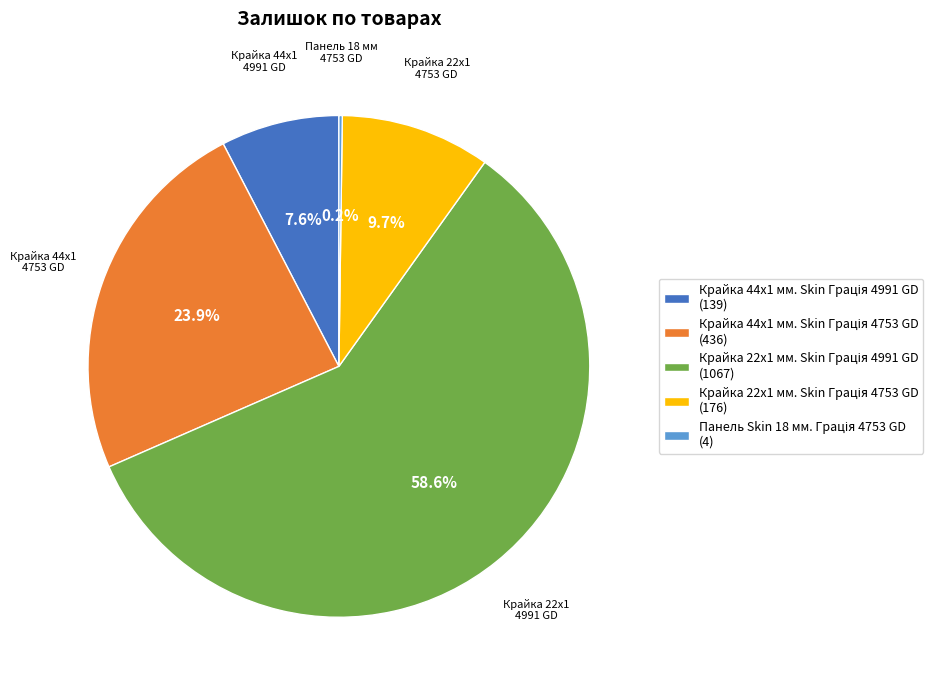

Is there a majority slice in this chart?

Yes